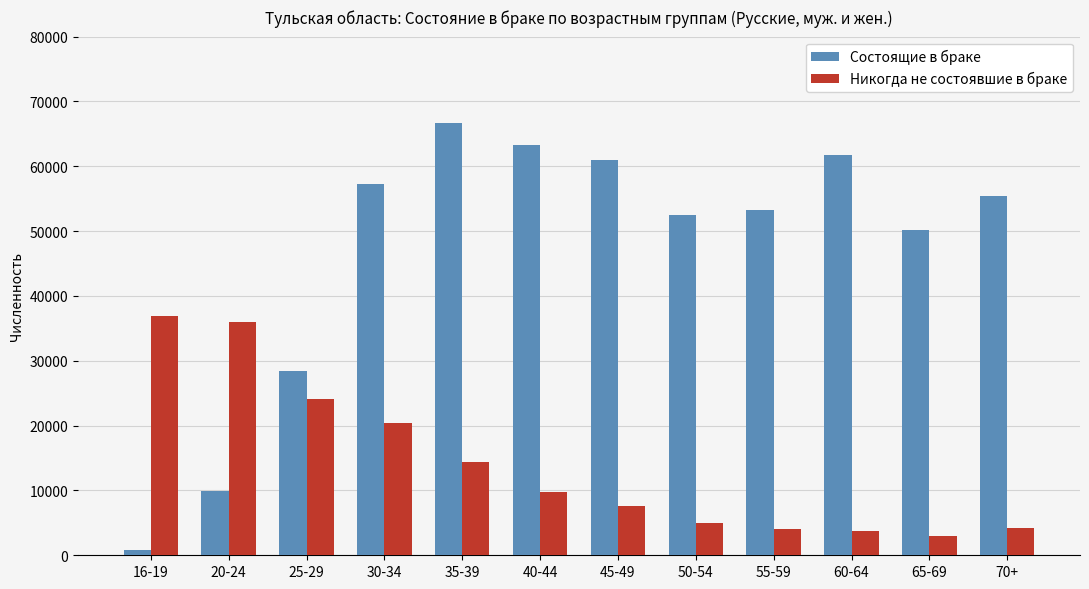

What is the difference between the Состоящие в браке values at 25-29 and 20-24?

18495